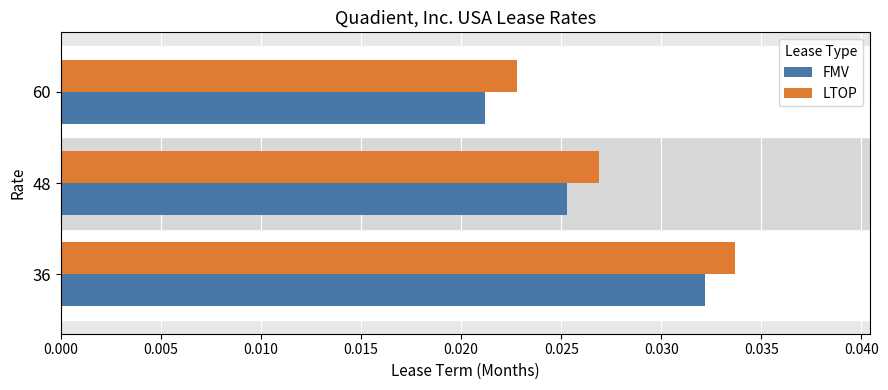

At how many categories does at least one series exceed 0?

3